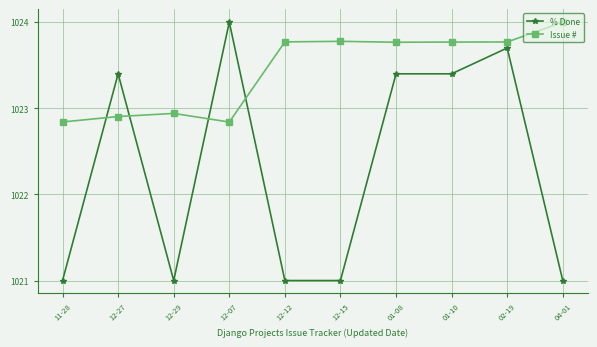

Does the chart have visible grid lines?

Yes